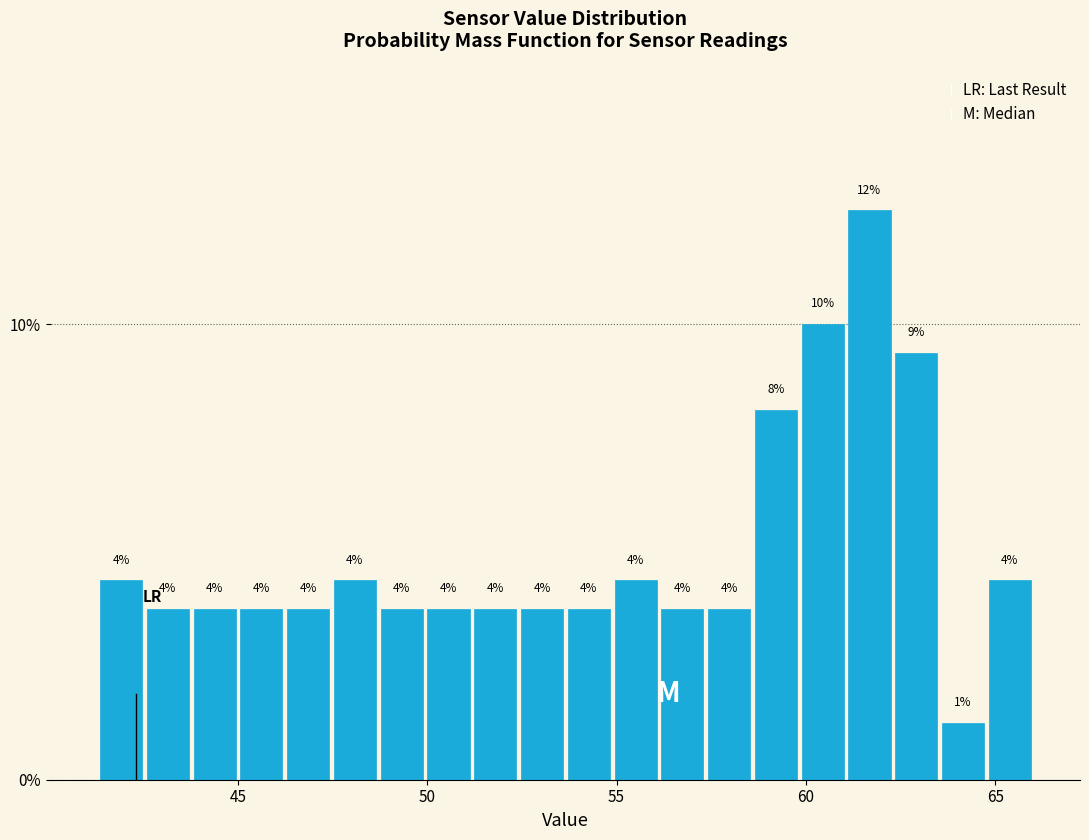

Read against the x-axis, roughly where is the centre of the tallest bar?

61.5